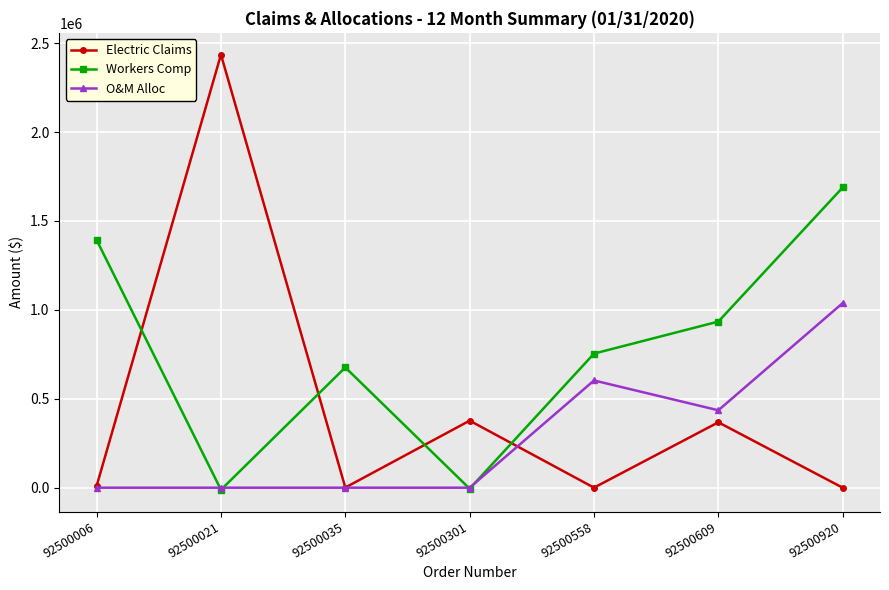

The value of Workers Comp at 92500035 is 1160168.5. True or false?

False